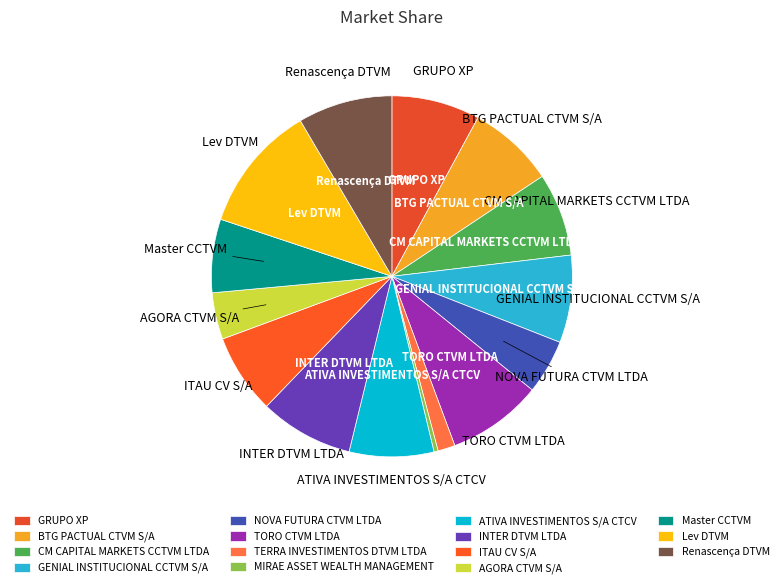

How many segments does this pie chart have?

15